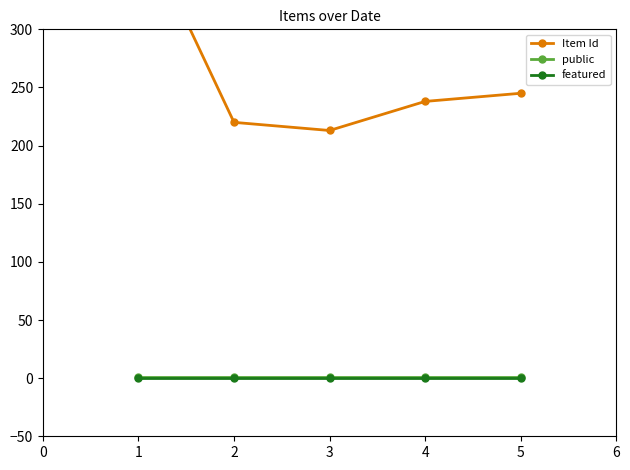

At how many categories does at least one series exceed 229?

3